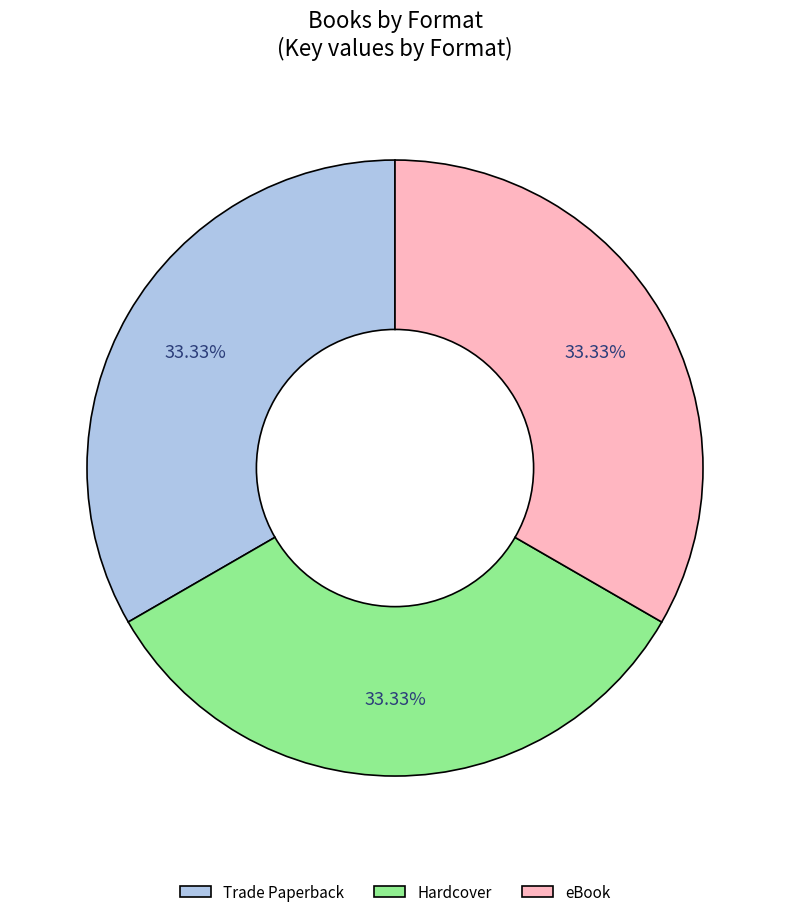

How many segments does this pie chart have?

3